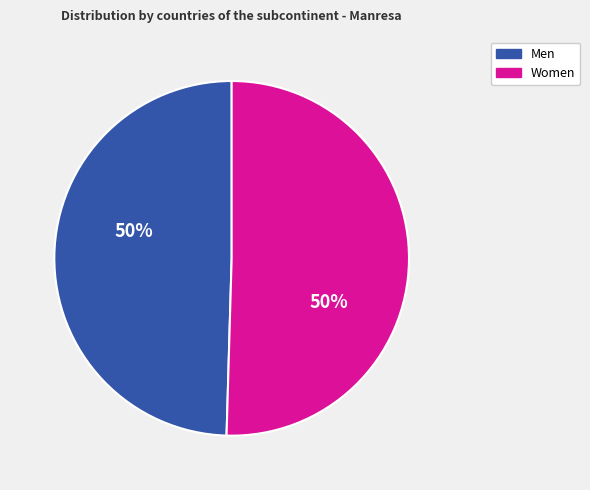

To the nearest percent, what is the average slice percentage?

50%